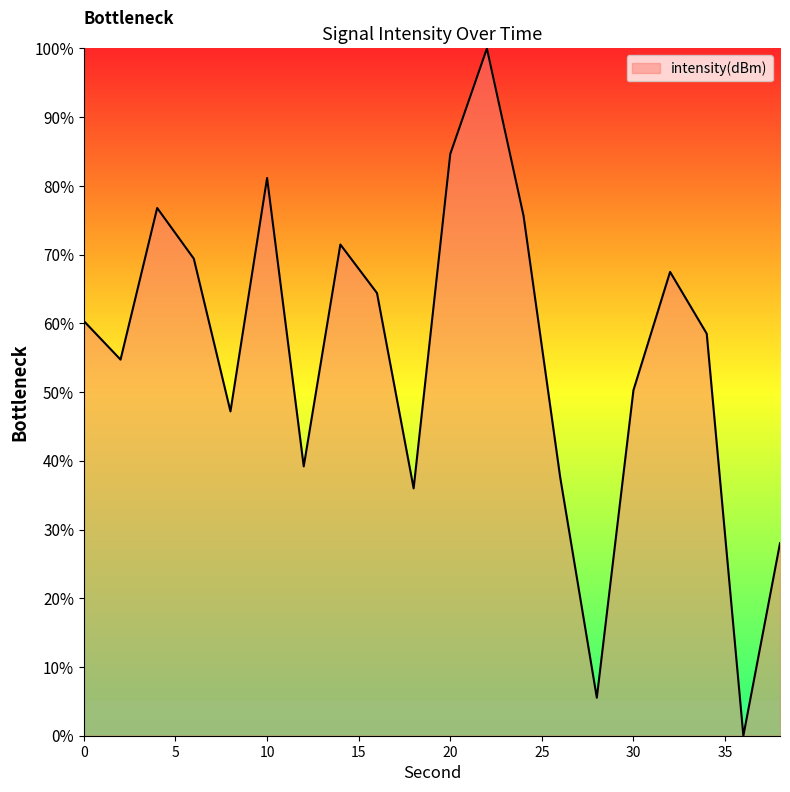

What is the maximum value shown in the chart?

100.0